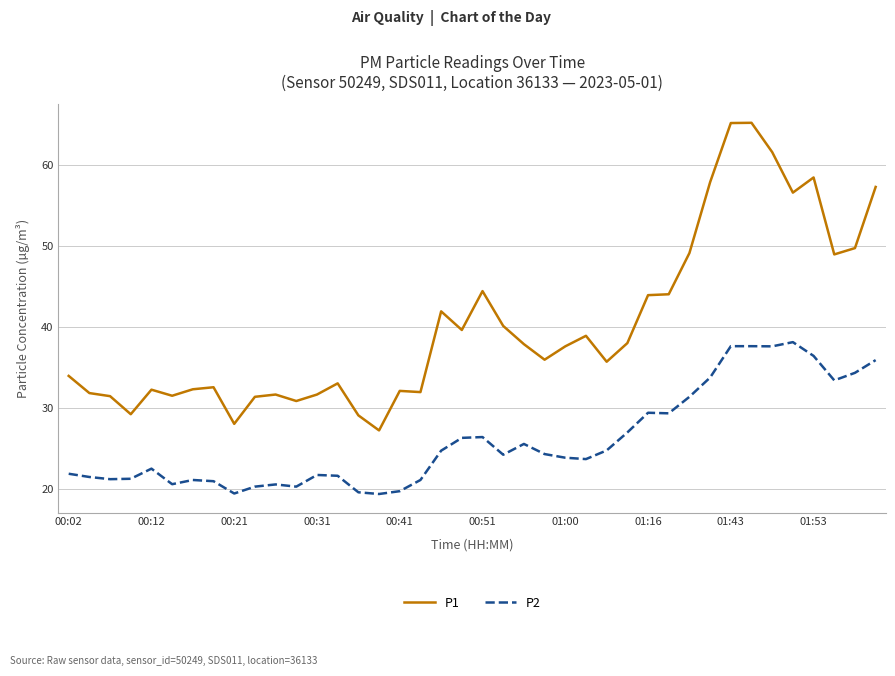

Rank the series by their average value, from lowest to highest.

P2, P1